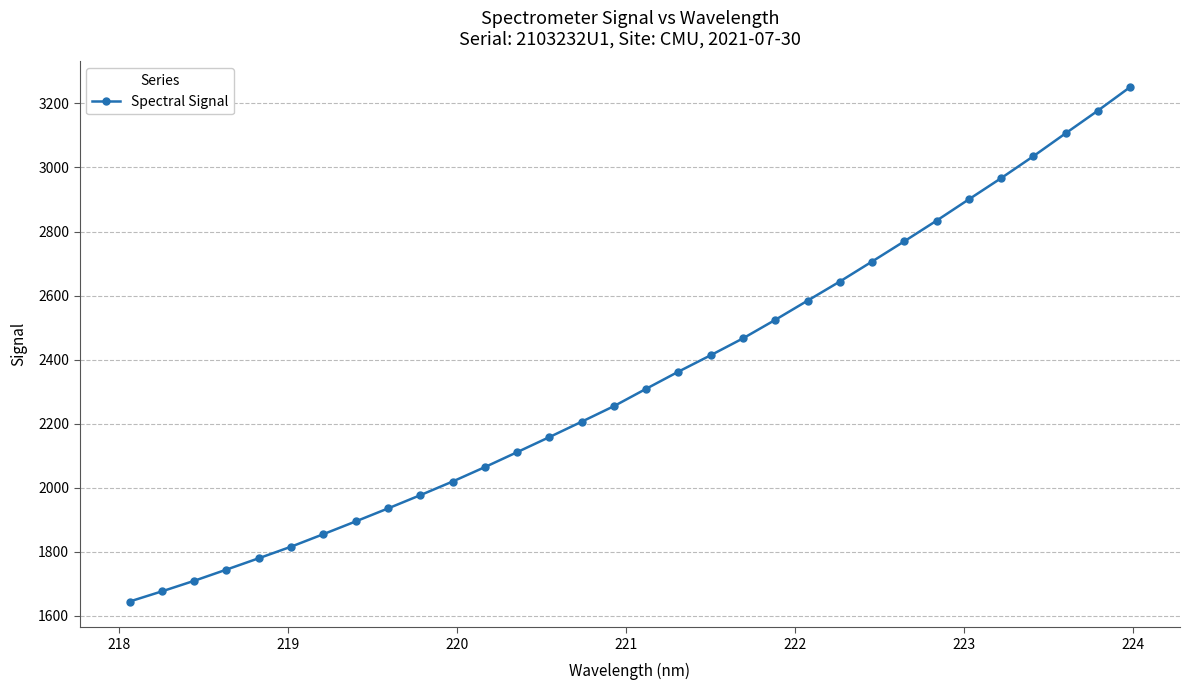

What is the value of the 13th point from the left?

2110.8